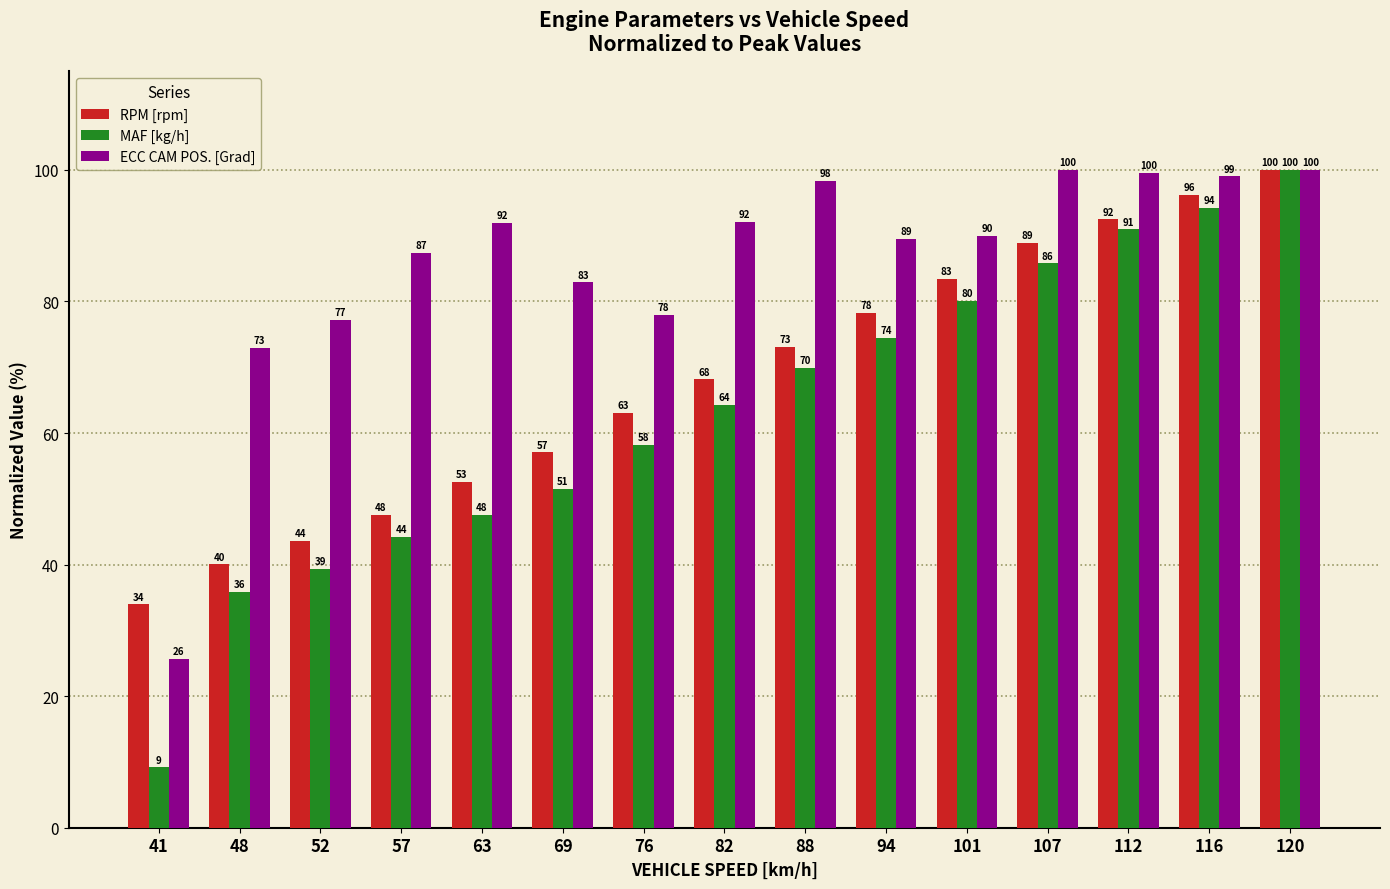

True or false: ECC CAM POS. [Grad] has a value of 33.6 at 57.

False